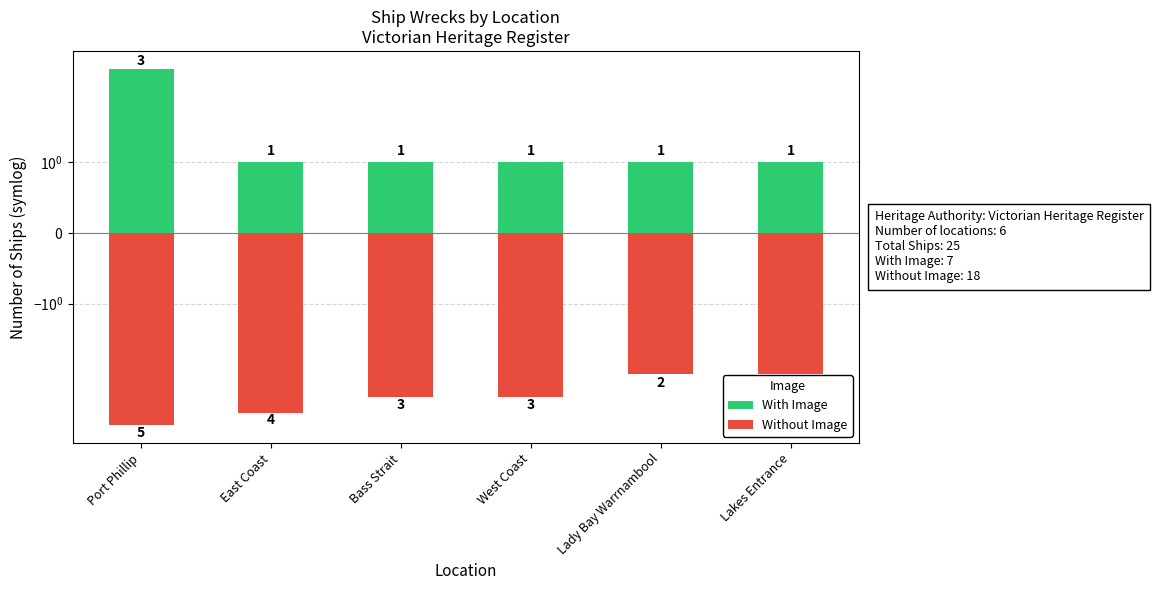

What is the difference between the highest and lowest values at Port Phillip?

8